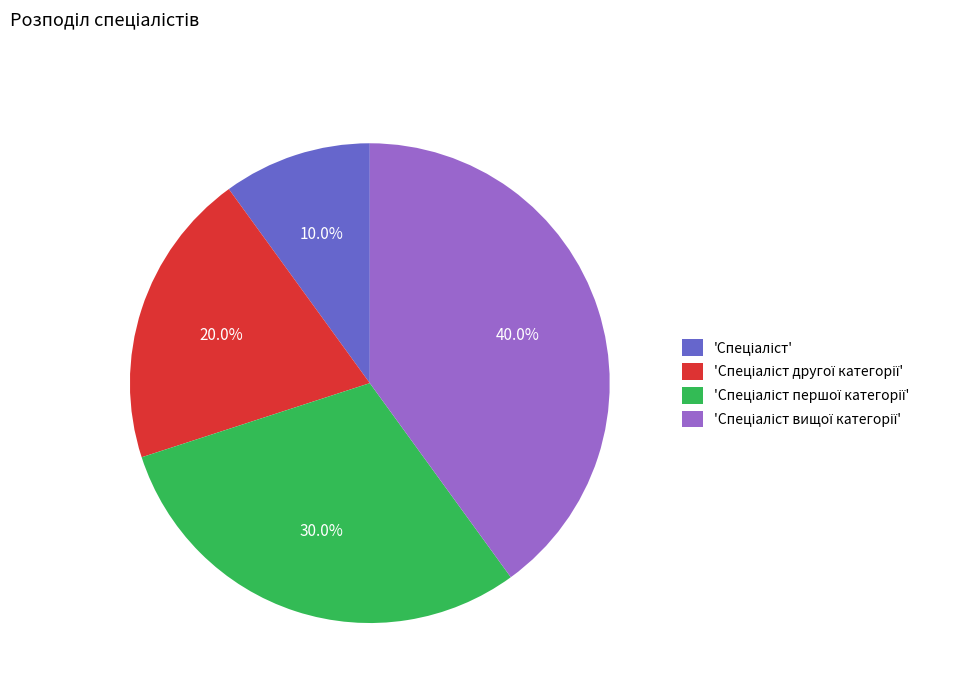

Is there a majority slice in this chart?

No